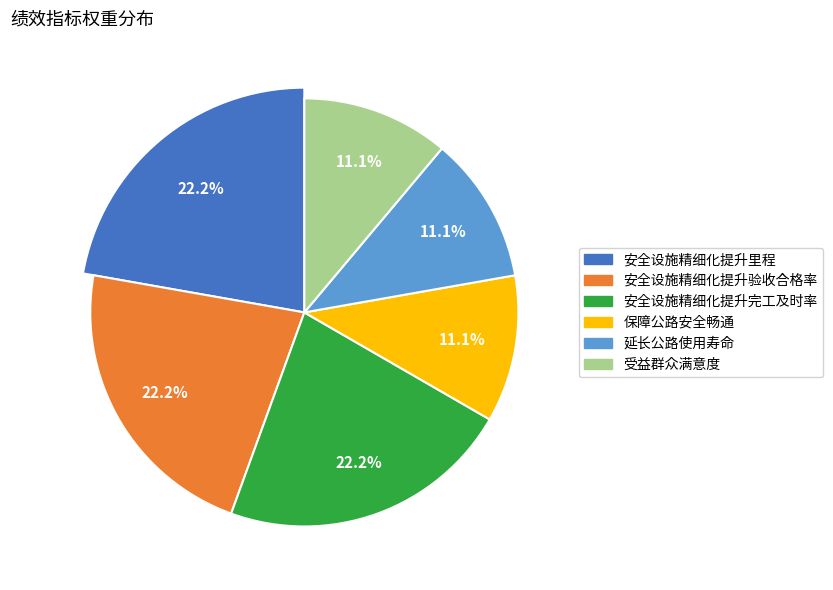

Which has a higher value, 安全设施精细化提升验收合格率 or 延长公路使用寿命?

安全设施精细化提升验收合格率